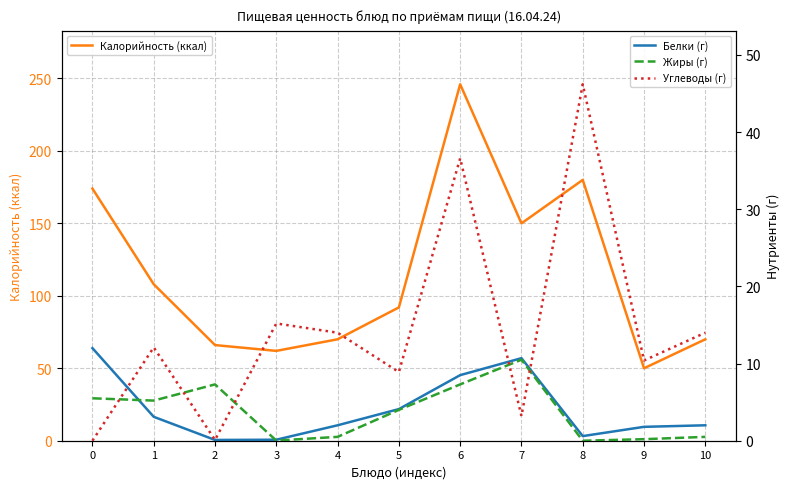

Is it true that Жиры (г) equals 10.5 at 7?

True